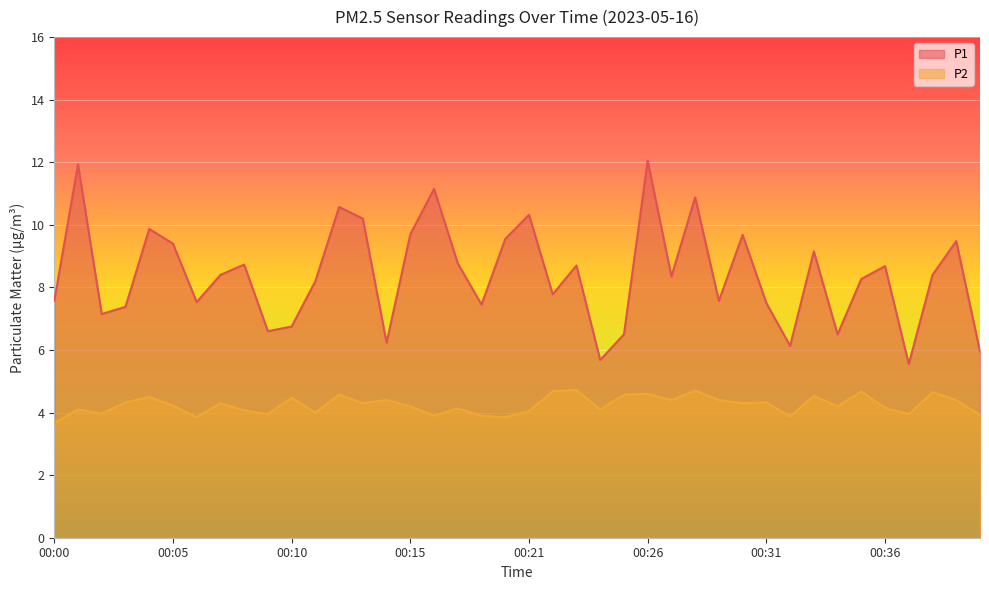

How many lines are shown in the chart?

2